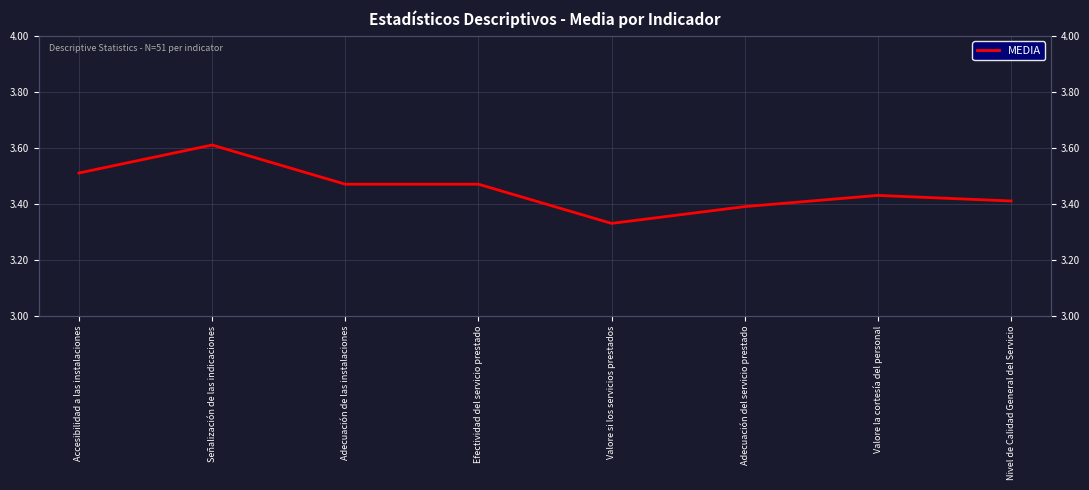

What is the sum of the values at Valore si los servicios prestados and Valore la cortesía del personal?

6.8